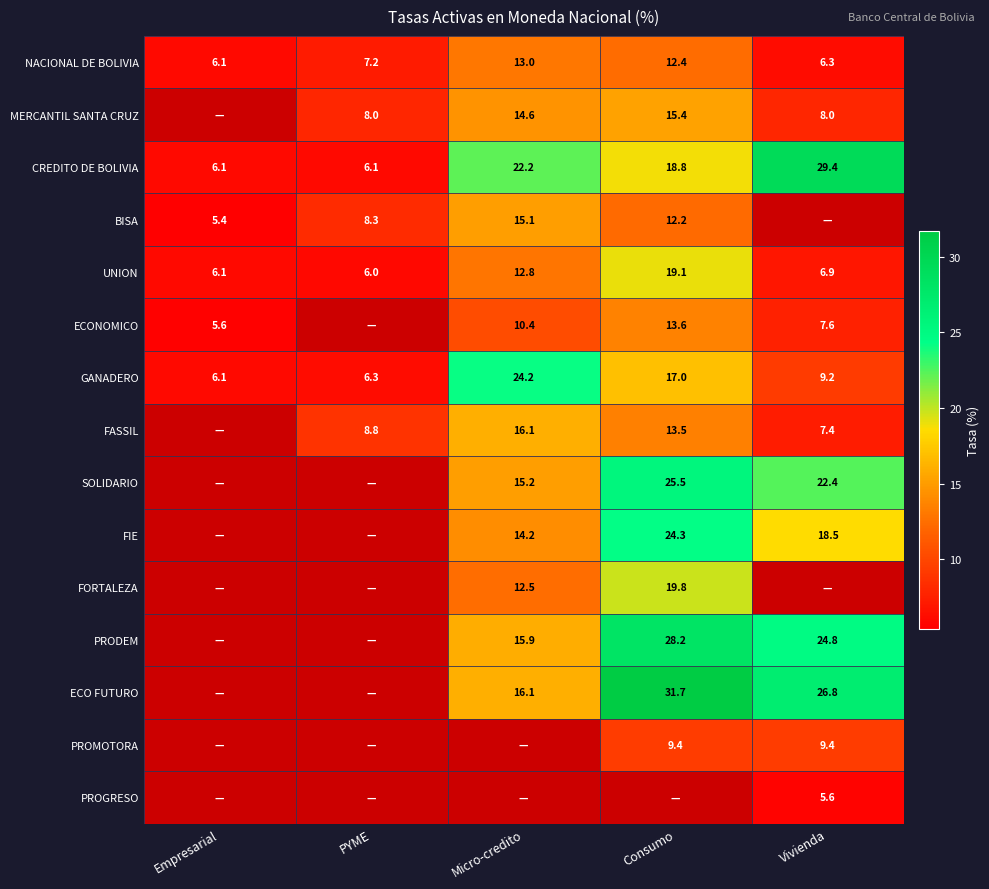

How many data points in NACIONAL DE BOLIVIA are less than 7?

2